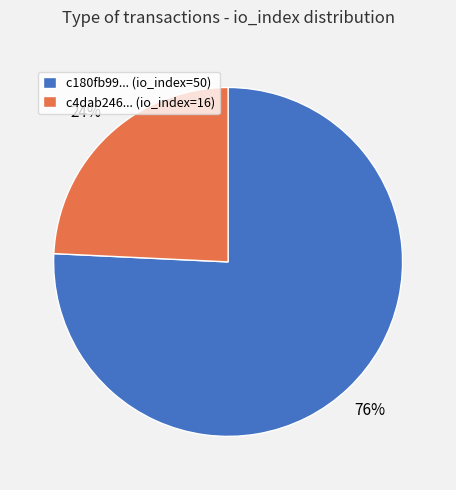

To the nearest percent, what is the difference between the largest and smallest slice percentages?

52%